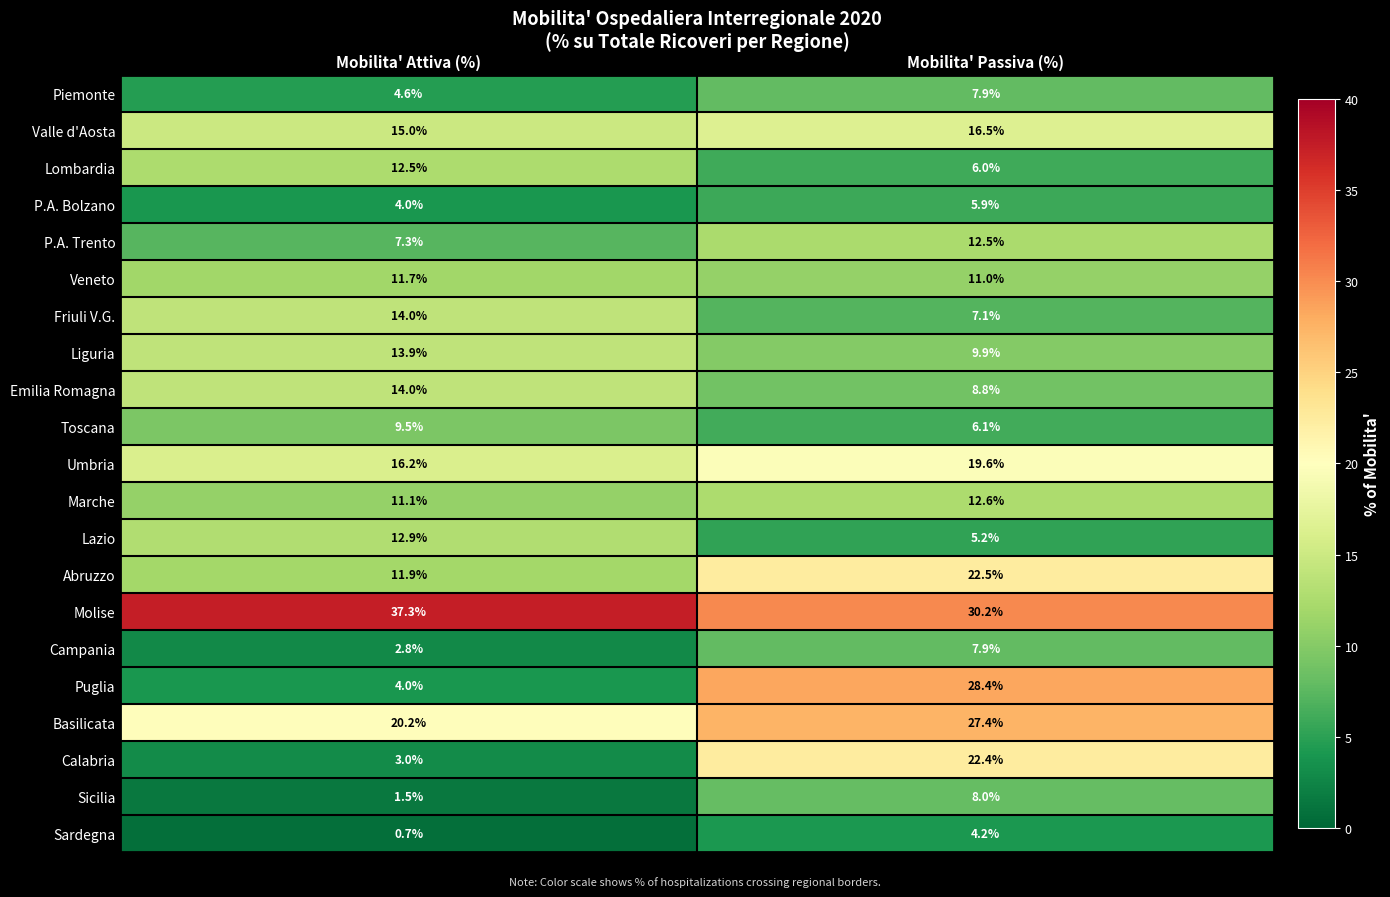

What is the maximum value for Abruzzo?

22.5